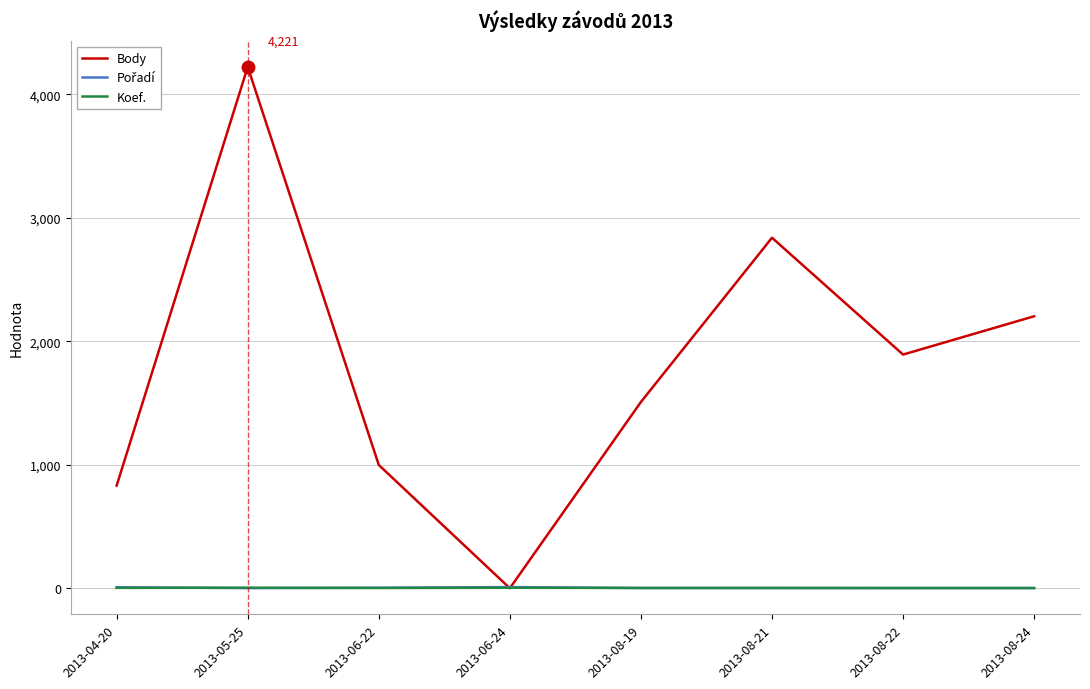

Is it true that Body equals 2534 at 2013-06-24?

False